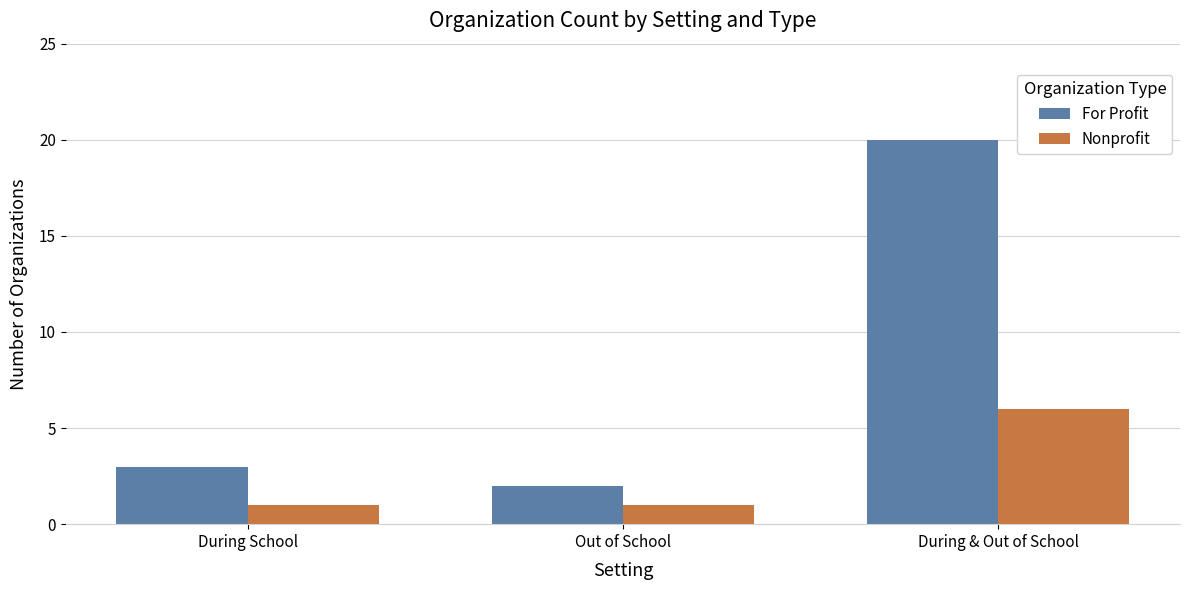

What is the sum of the Nonprofit values at Out of School and During & Out of School?

7